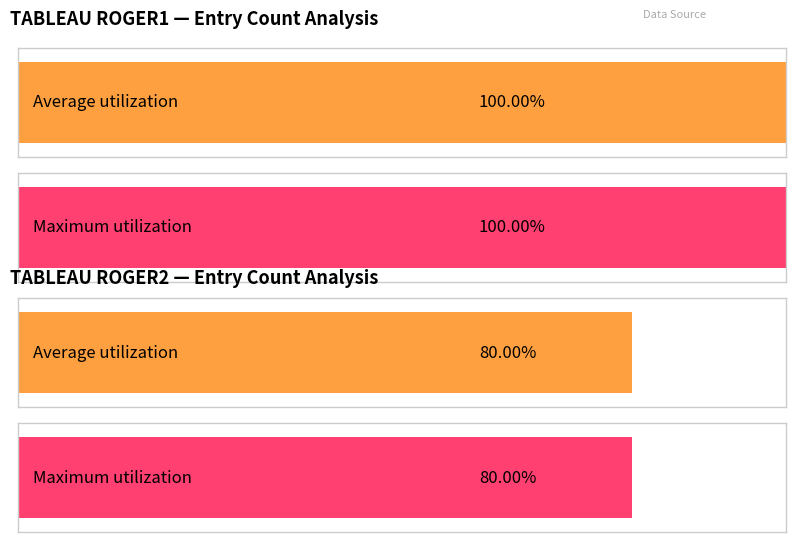

At which label does Maximum utilization reach its peak?

TABLEAU ROGER1